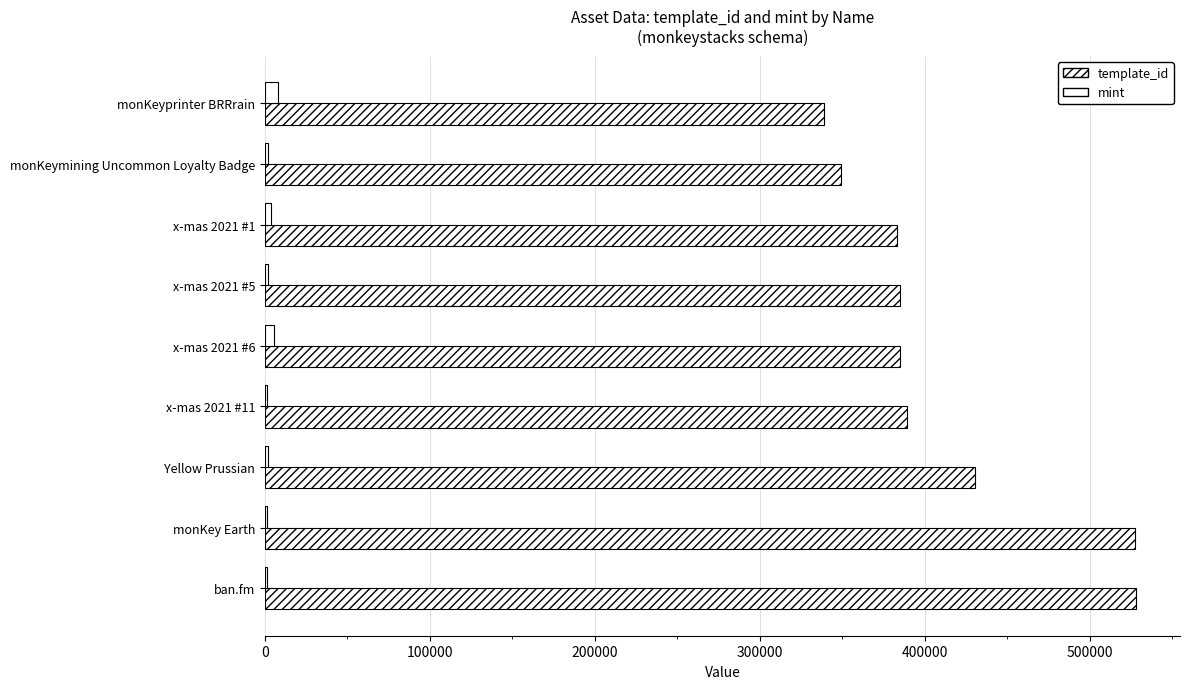

Count the number of categories in the chart.

9